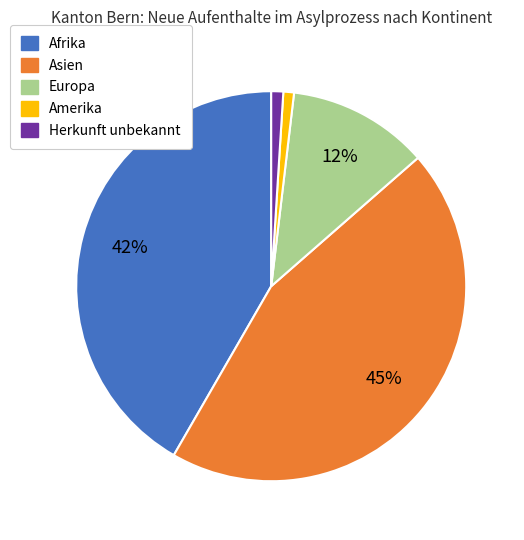

To the nearest percent, what is the difference between the largest and smallest slice percentages?

44%